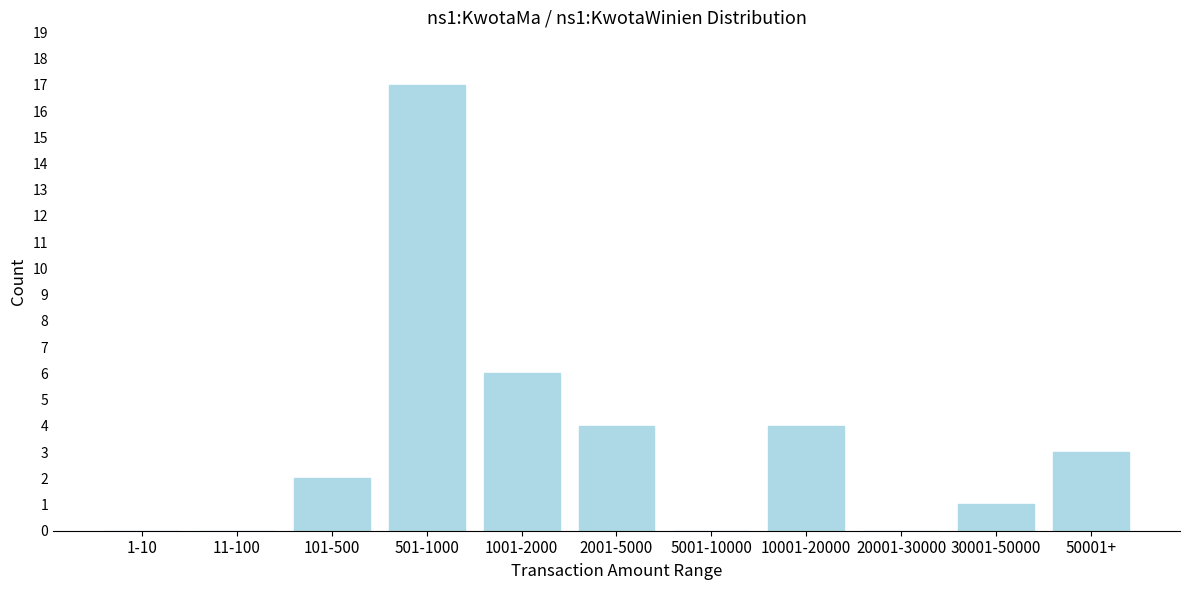

Reading right to left, transcribe all the data shown in this chart.

50001+=3	30001-50000=1	20001-30000=0	10001-20000=4	5001-10000=0	2001-5000=4	1001-2000=6	501-1000=17	101-500=2	11-100=0	1-10=0